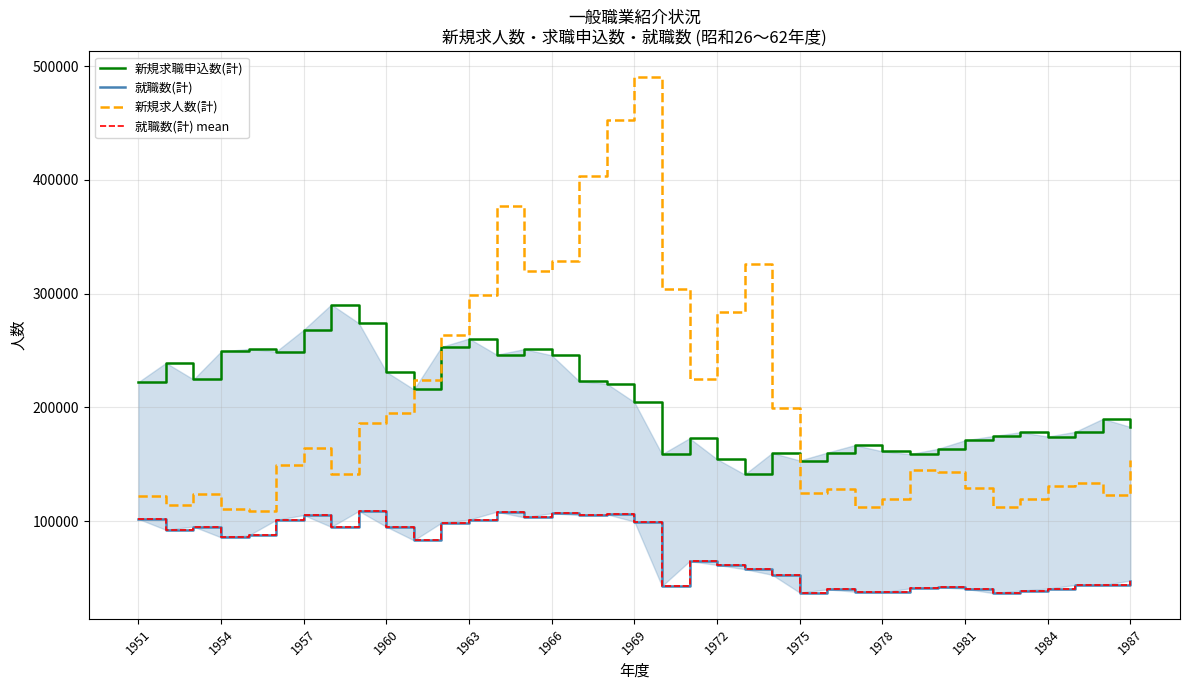

True or false: 新規求職申込数(計) has a value of 121345 at 1966.

False